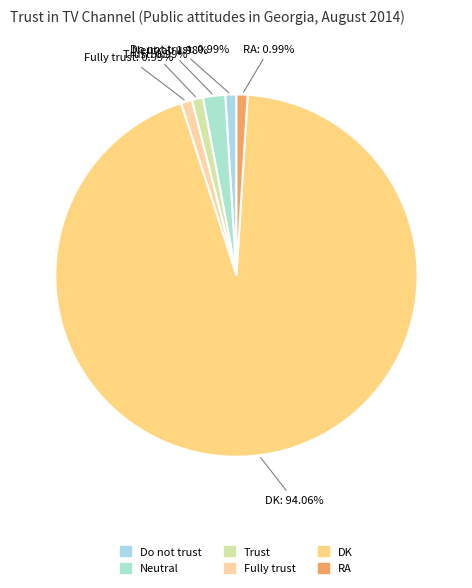

How many segments does this pie chart have?

6